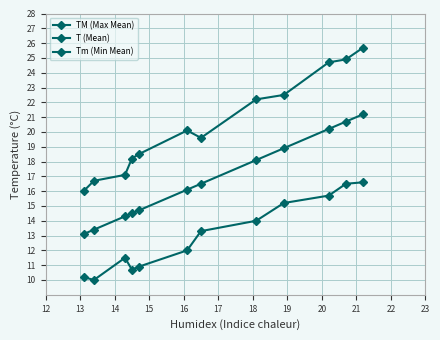

At how many categories does at least one series exceed 15?

12